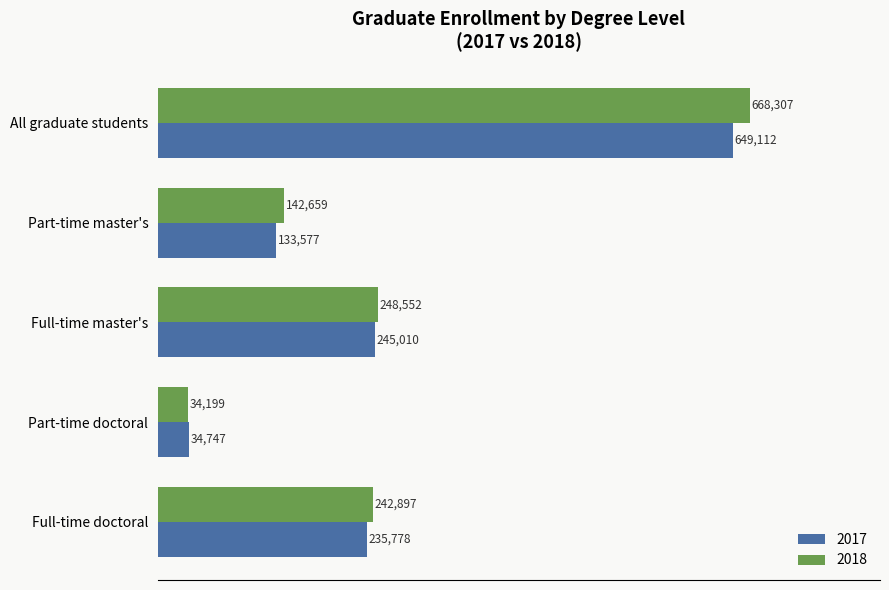

Which series has the widest spread of values?

2018